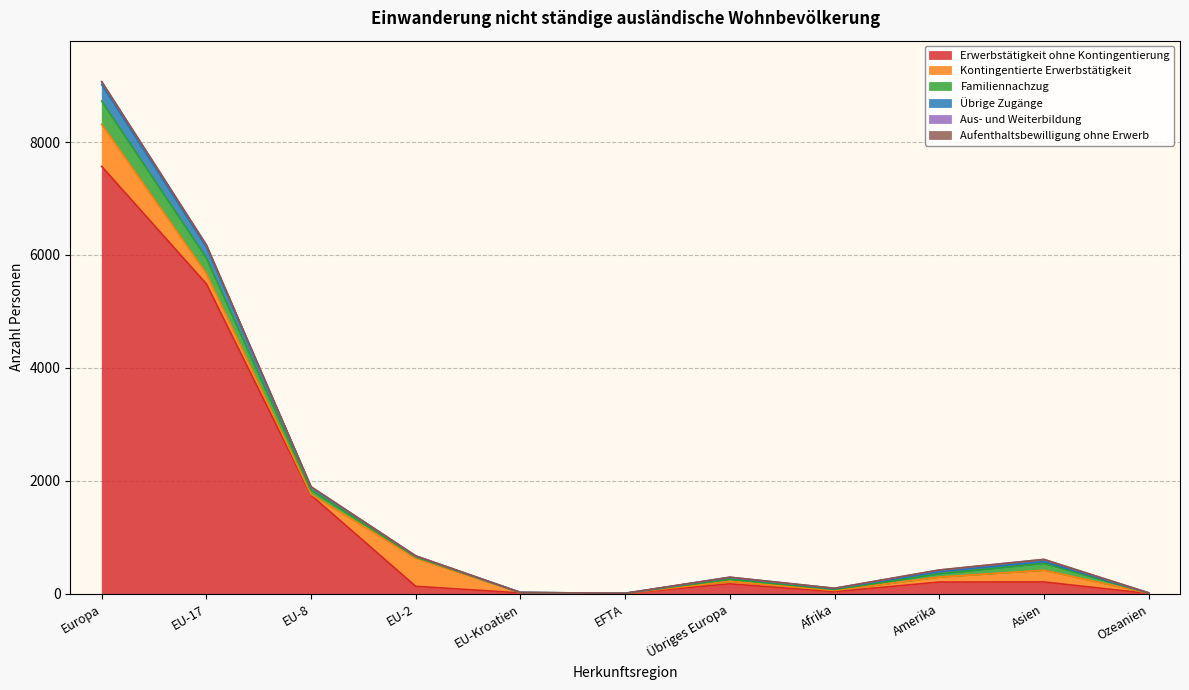

Between Afrika and Ozeanien, which series saw the biggest shift?

Erwerbstätigkeit ohne Kontingentierung